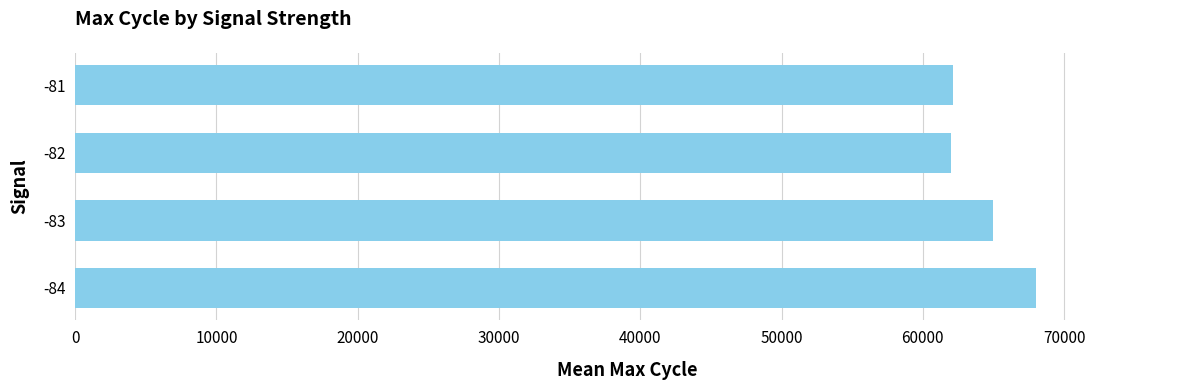

Where is the data nearest to the value 65000?

-83